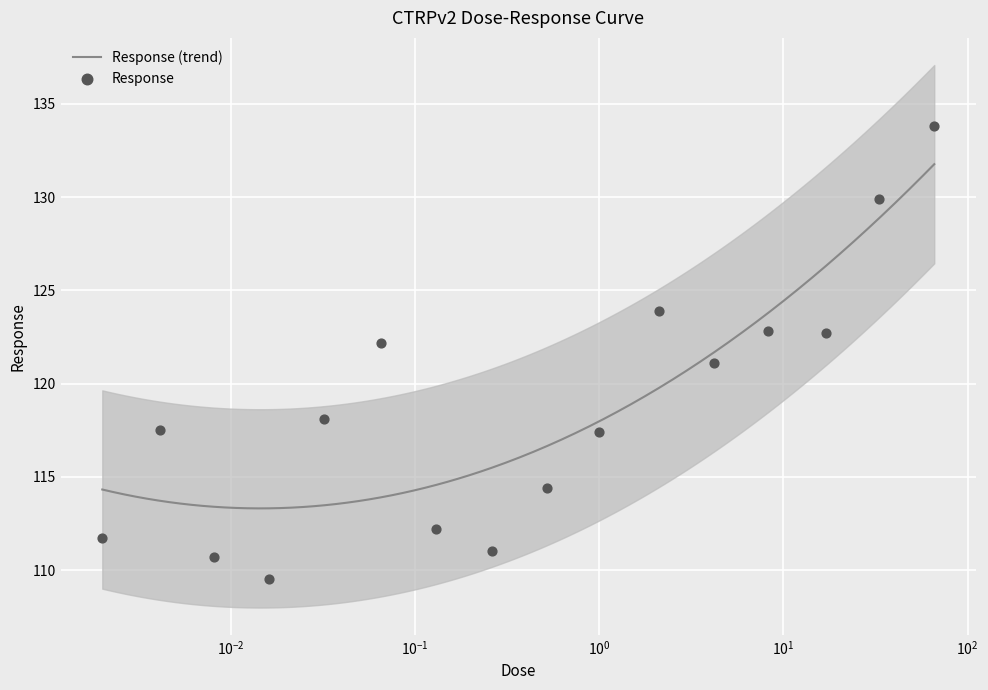

Between 0.52 and 0.0081, which is larger?

0.52